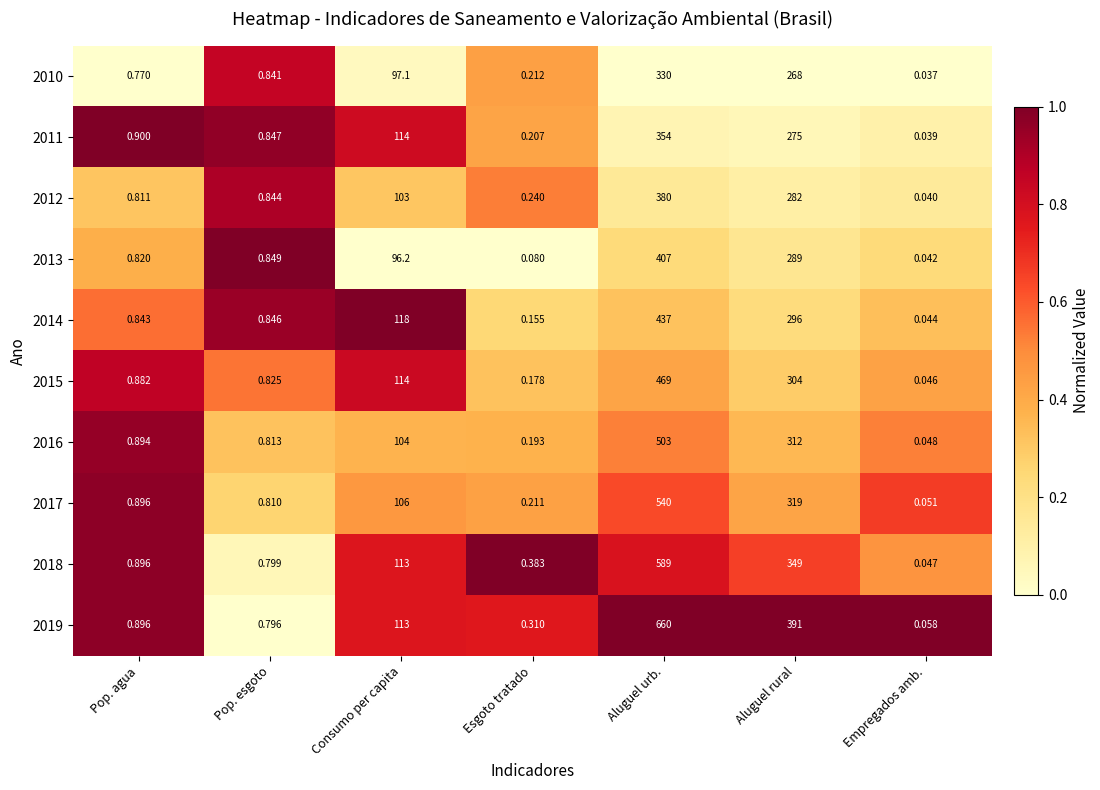

List the labels in order of 2010 value, largest first.

Aluguel urb., Aluguel rural, Consumo per capita, Pop. esgoto, Pop. agua, Esgoto tratado, Empregados amb.